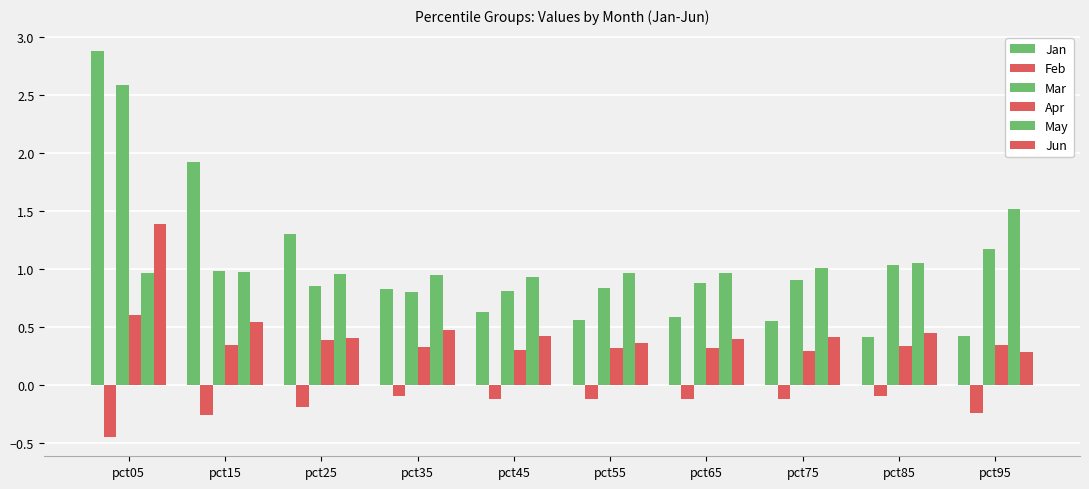

What is the value of the Feb bar at the 2nd from the left?

-0.3